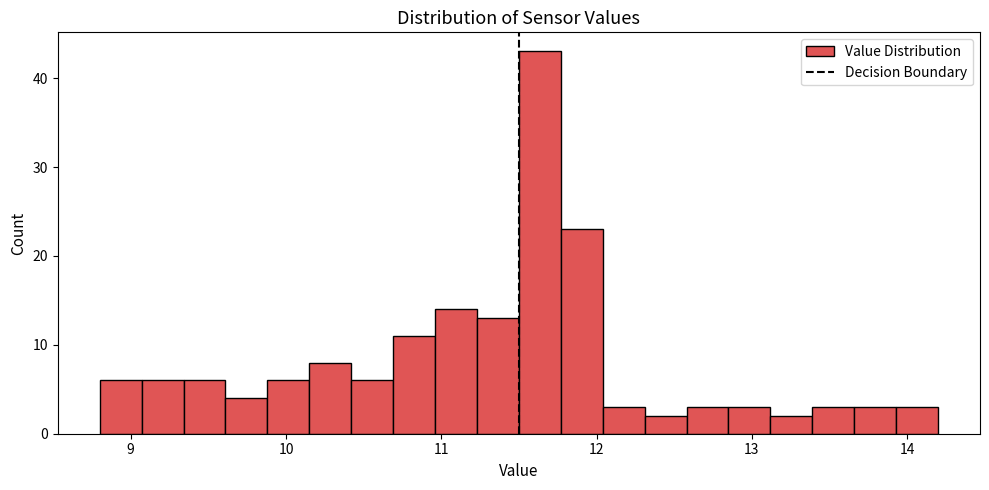

Around what value on the x-axis is the tallest bar? Give the approximate position of its centre, as read against the axis.

11.6